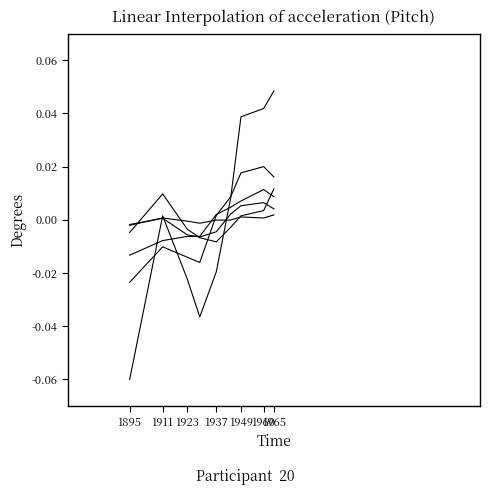

Does the chart display data point markers on the line(s)?

No